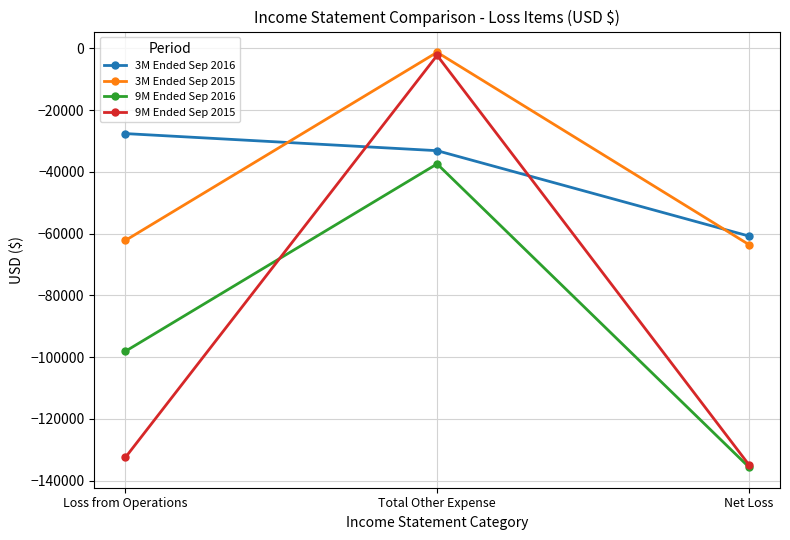

The 9M Ended Sep 2016 series shows -53524 at Net Loss. True or false?

False